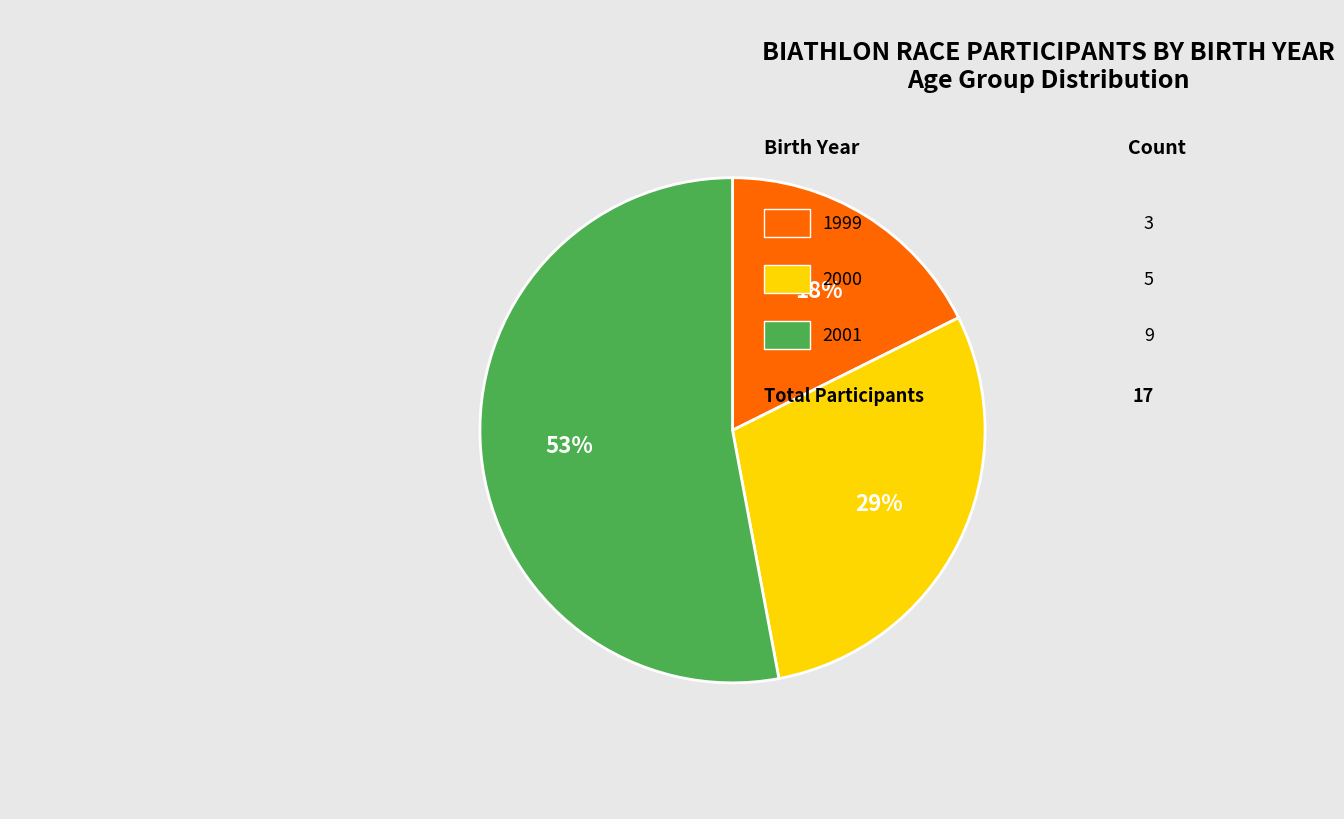

To the nearest percent, what is the average slice percentage?

33%